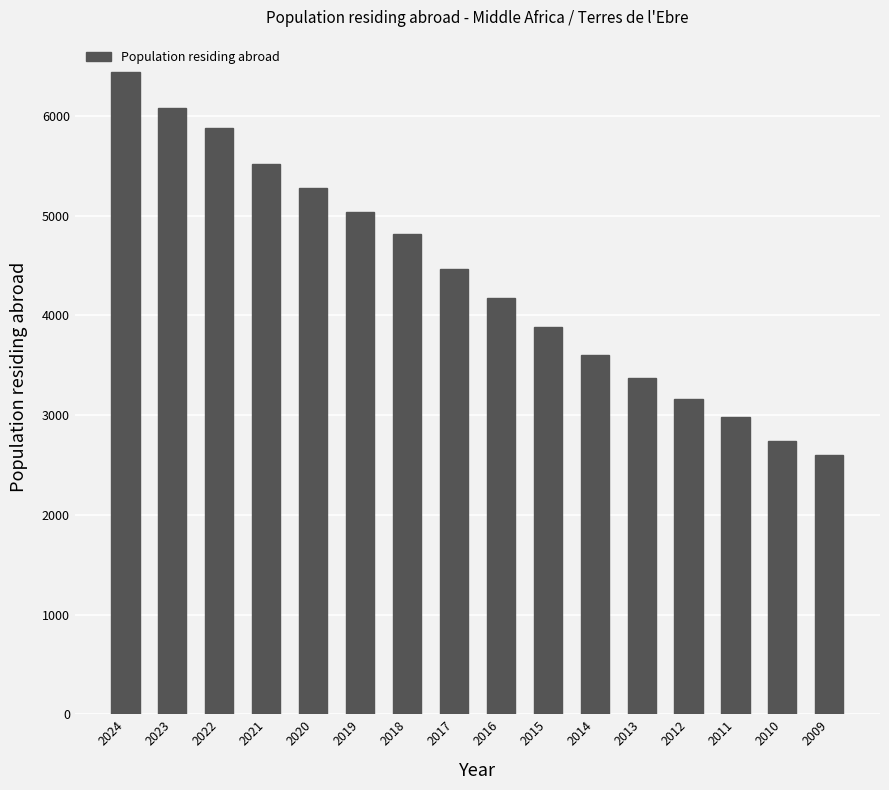

Is it true that the value at 2019 is 2498?

False